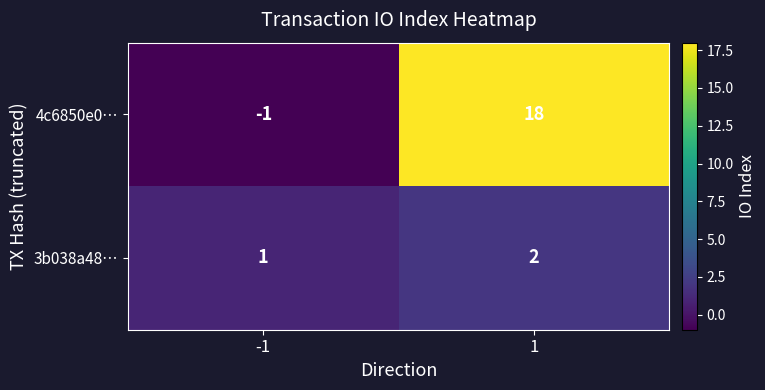

What is the total value across all series at 1?

20